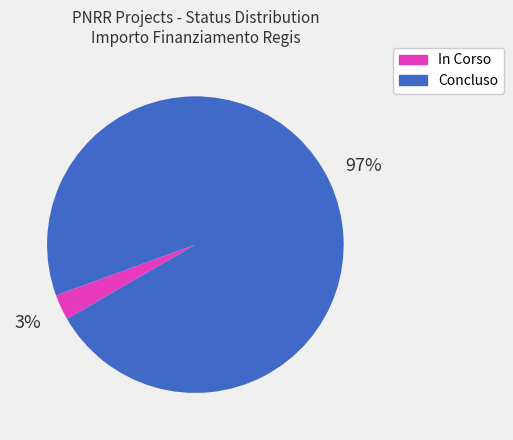

How many segments does this pie chart have?

2